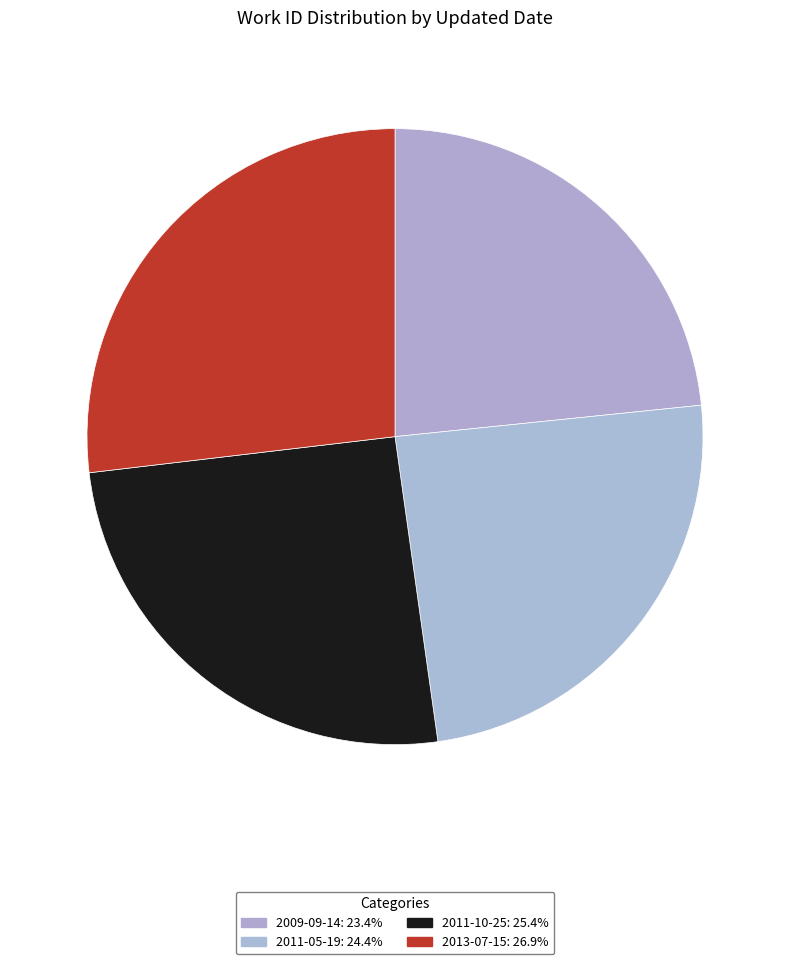

To the nearest percent, what is the difference between the 2009-09-14 and 2013-07-15 slice percentages?

4%